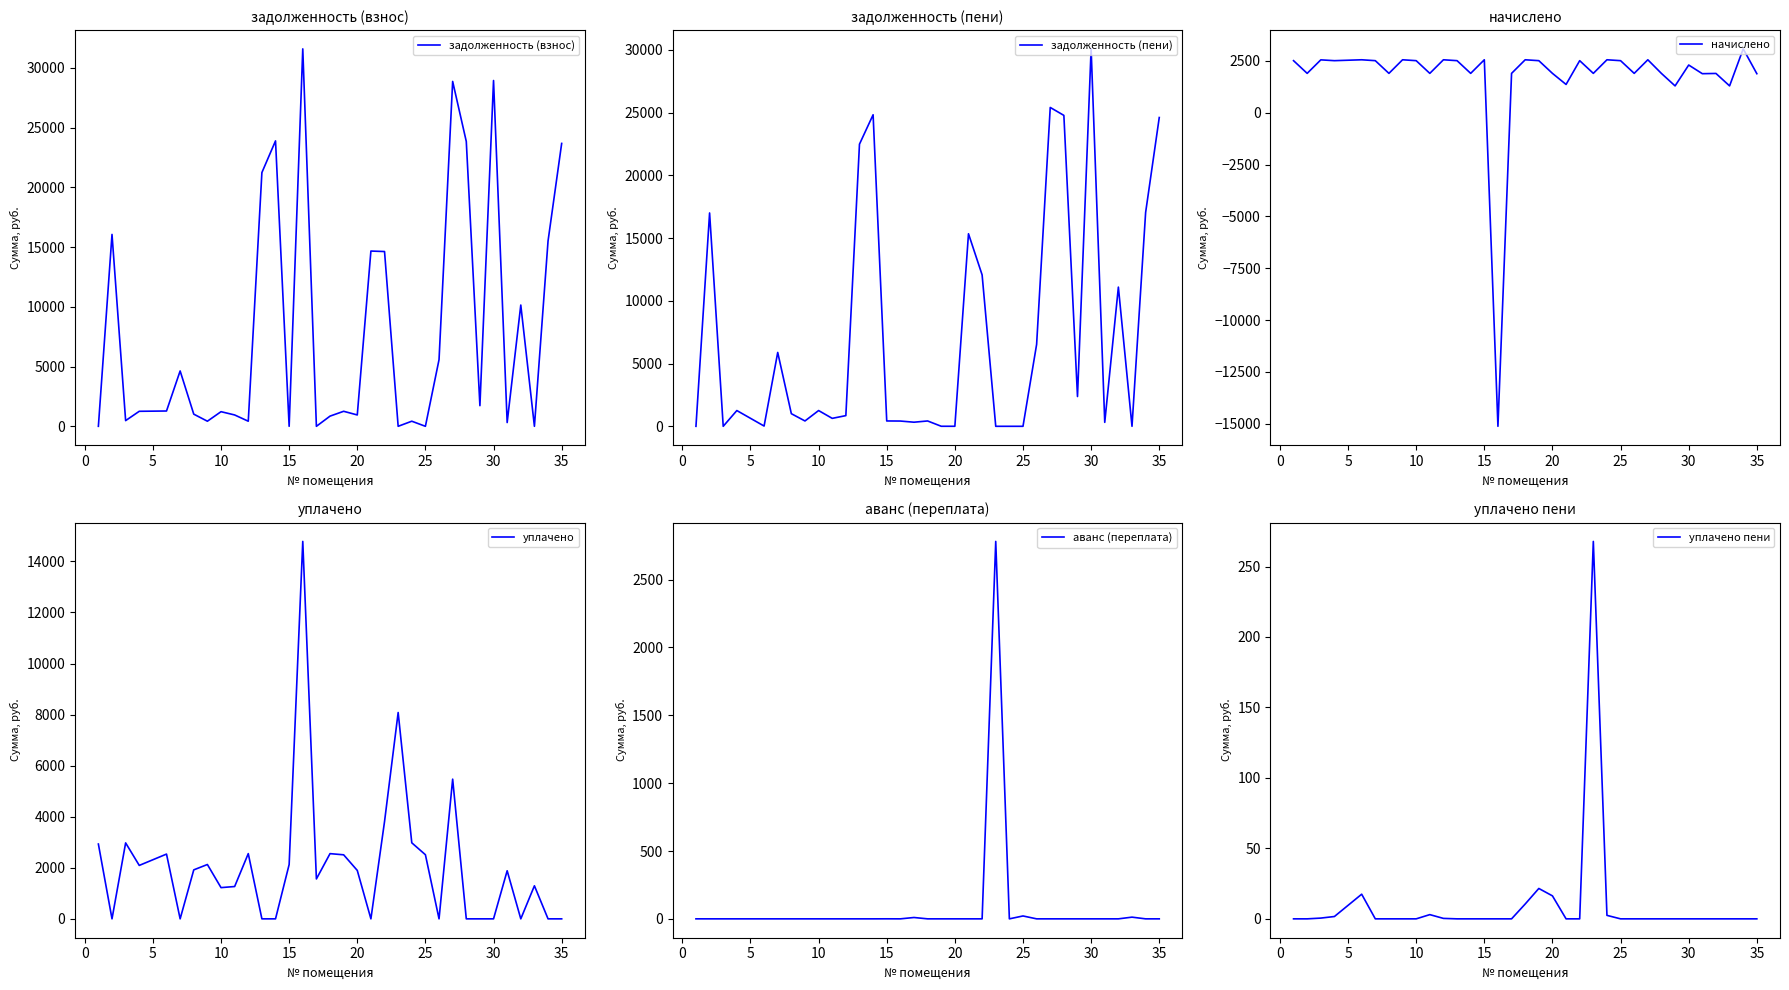

What are all the series names shown in the legend?

задолженность (взнос), задолженность (пени), начислено, уплачено, аванс (переплата), уплачено пени